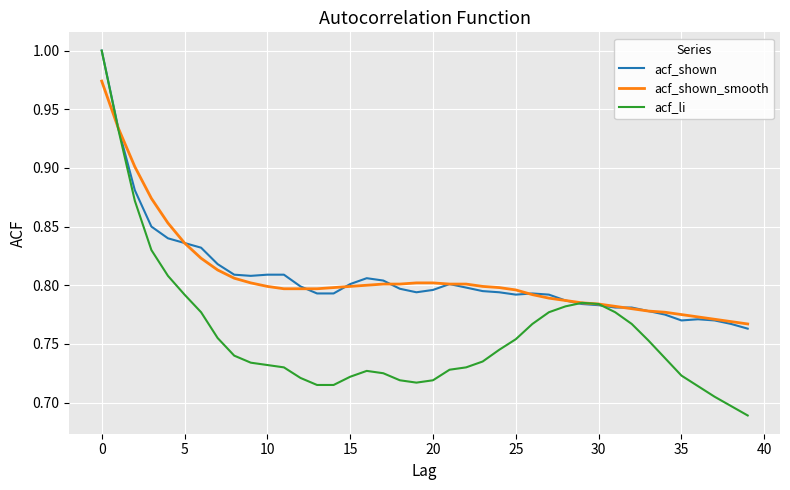

Which series has the largest range (max minus min)?

acf_li